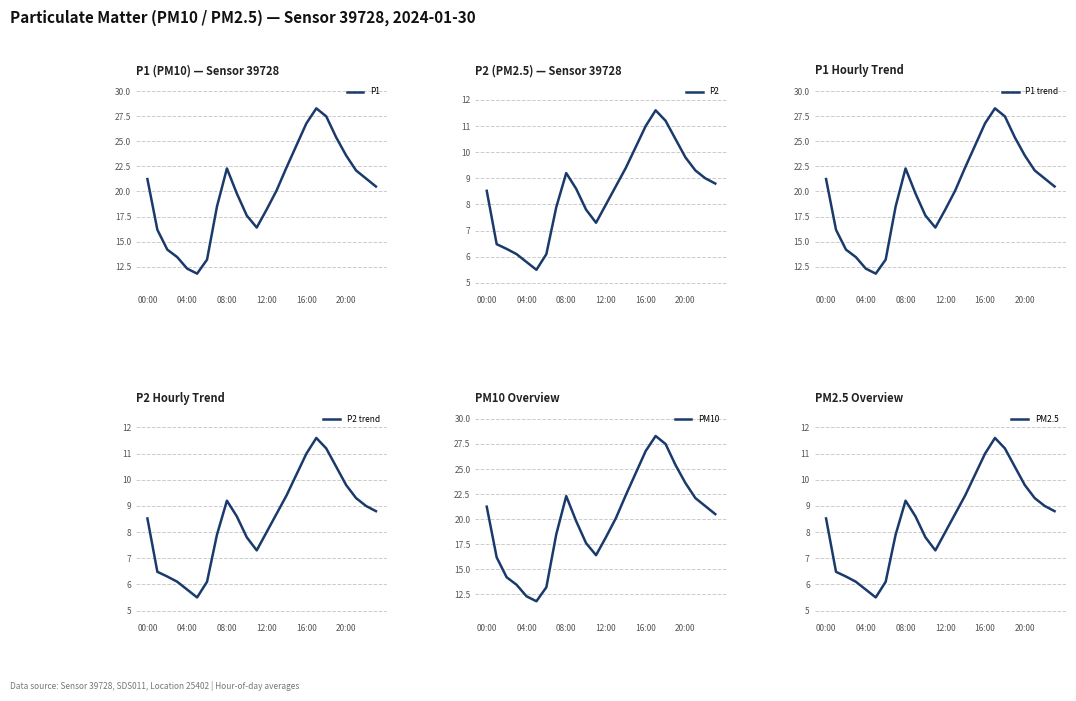

True or false: P1 and P2 trend intersect in this chart.

False